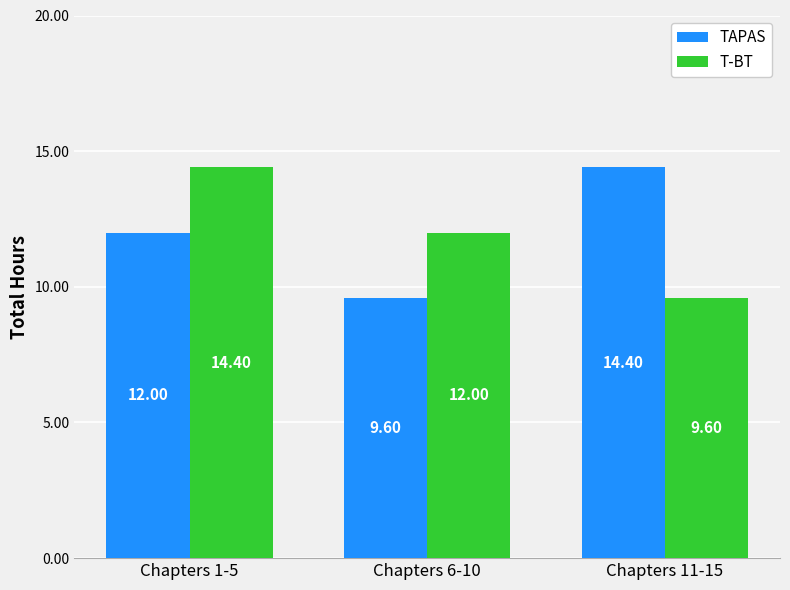

How many bars are there in each group?

2